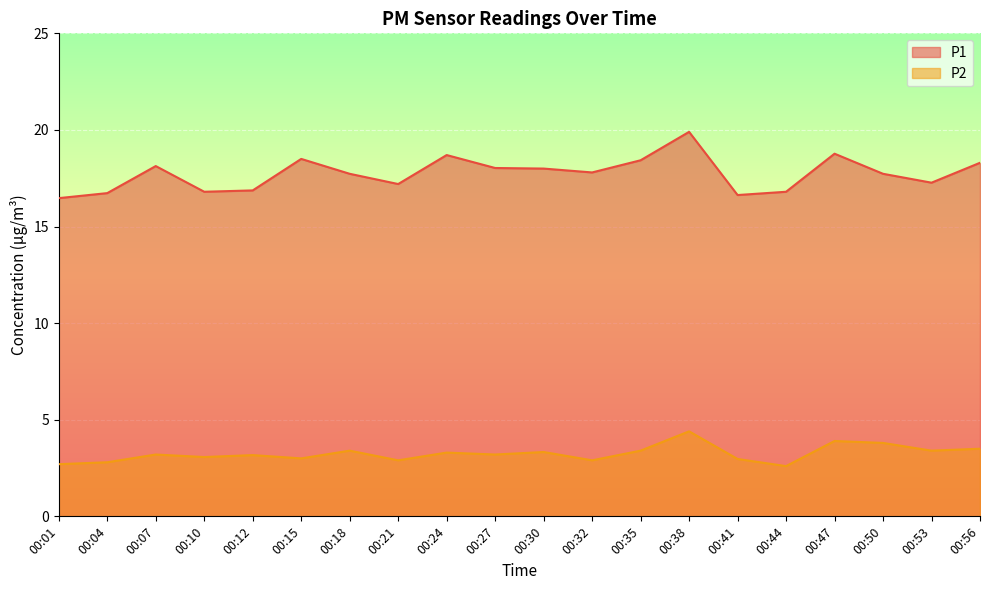

In P1, how many points are higher than both neighbors (excluding endpoints)?

5